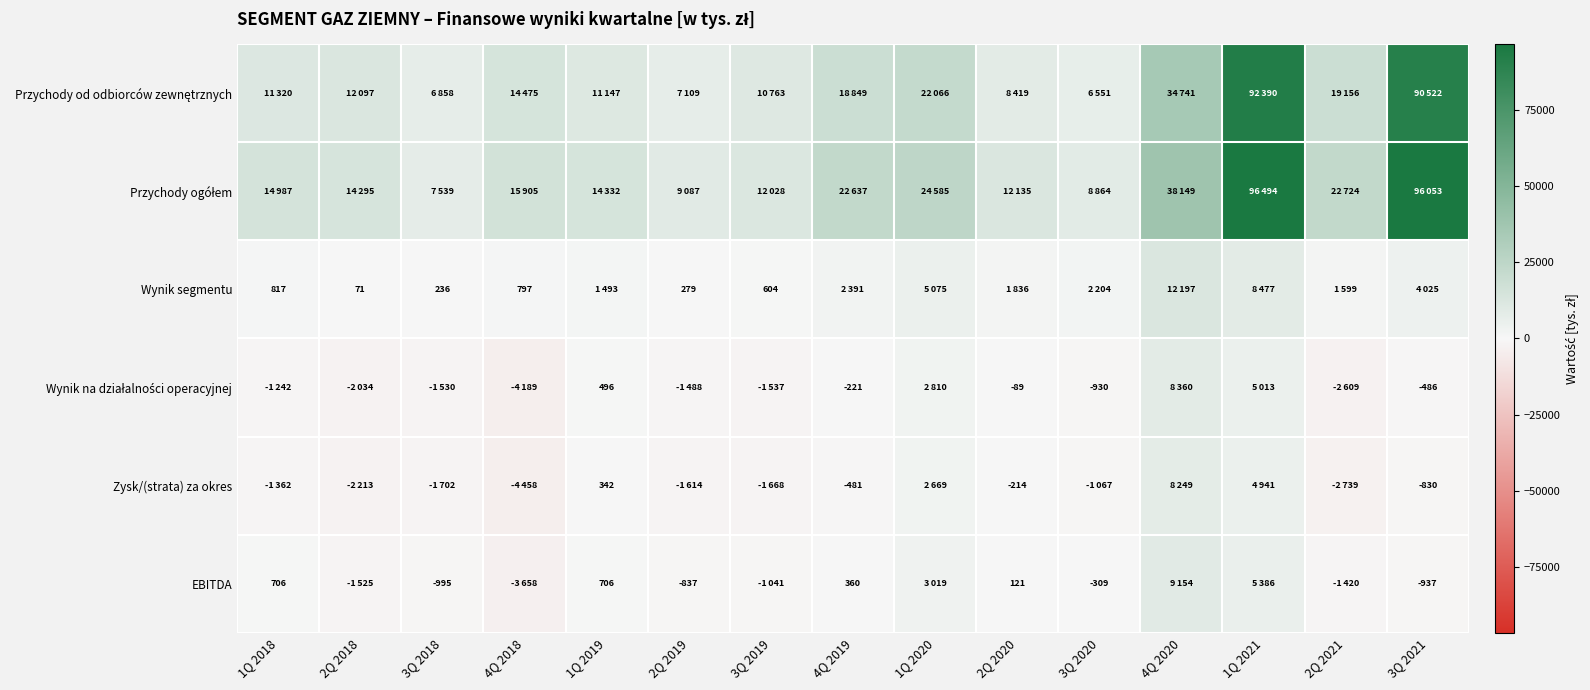

What is the difference between the highest and lowest values at 3Q 2019?

13696